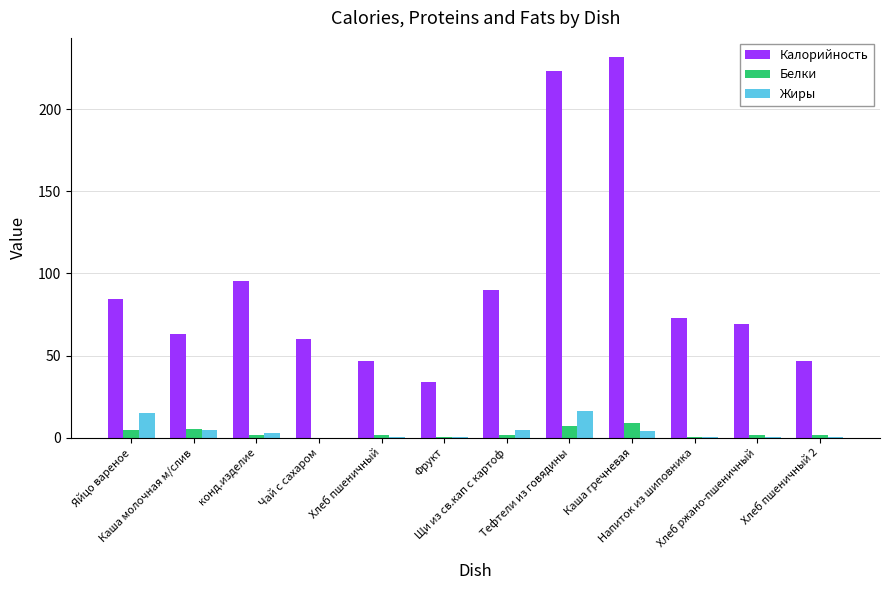

What is the greatest value displayed?

231.9